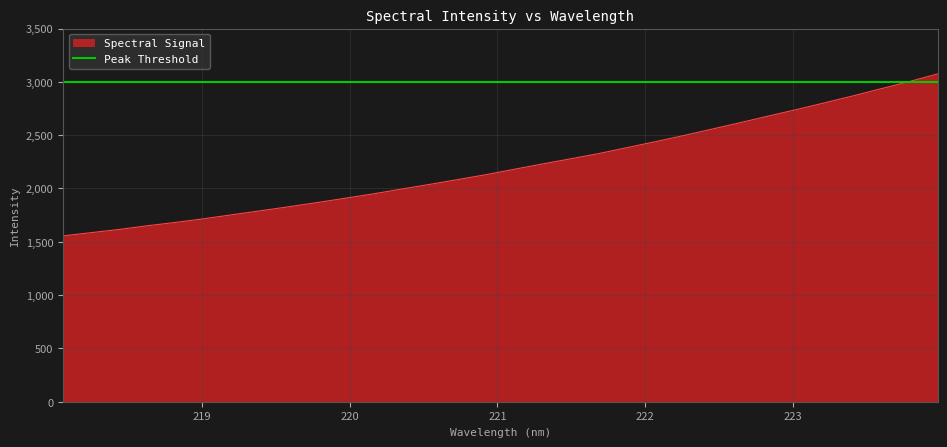

What position from the left is 219.9712?

11